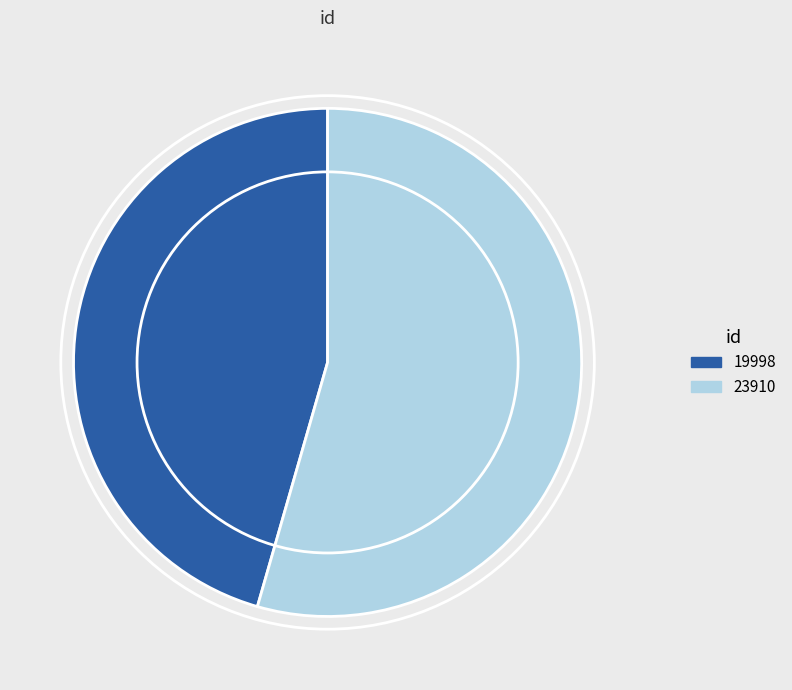

How many slices are in this pie chart?

2